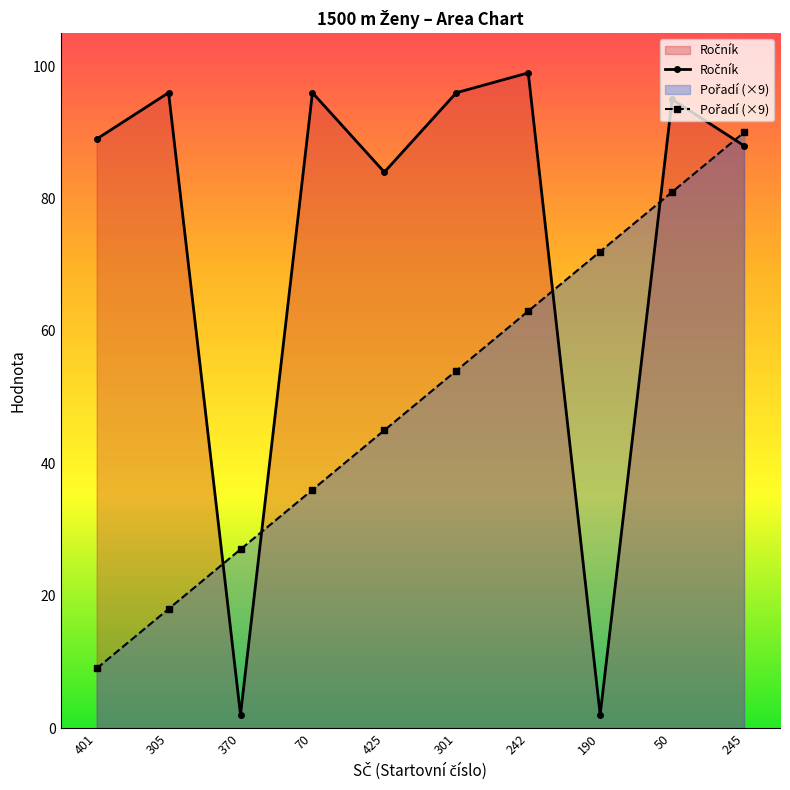

Between 401 and 370, which is larger?

401